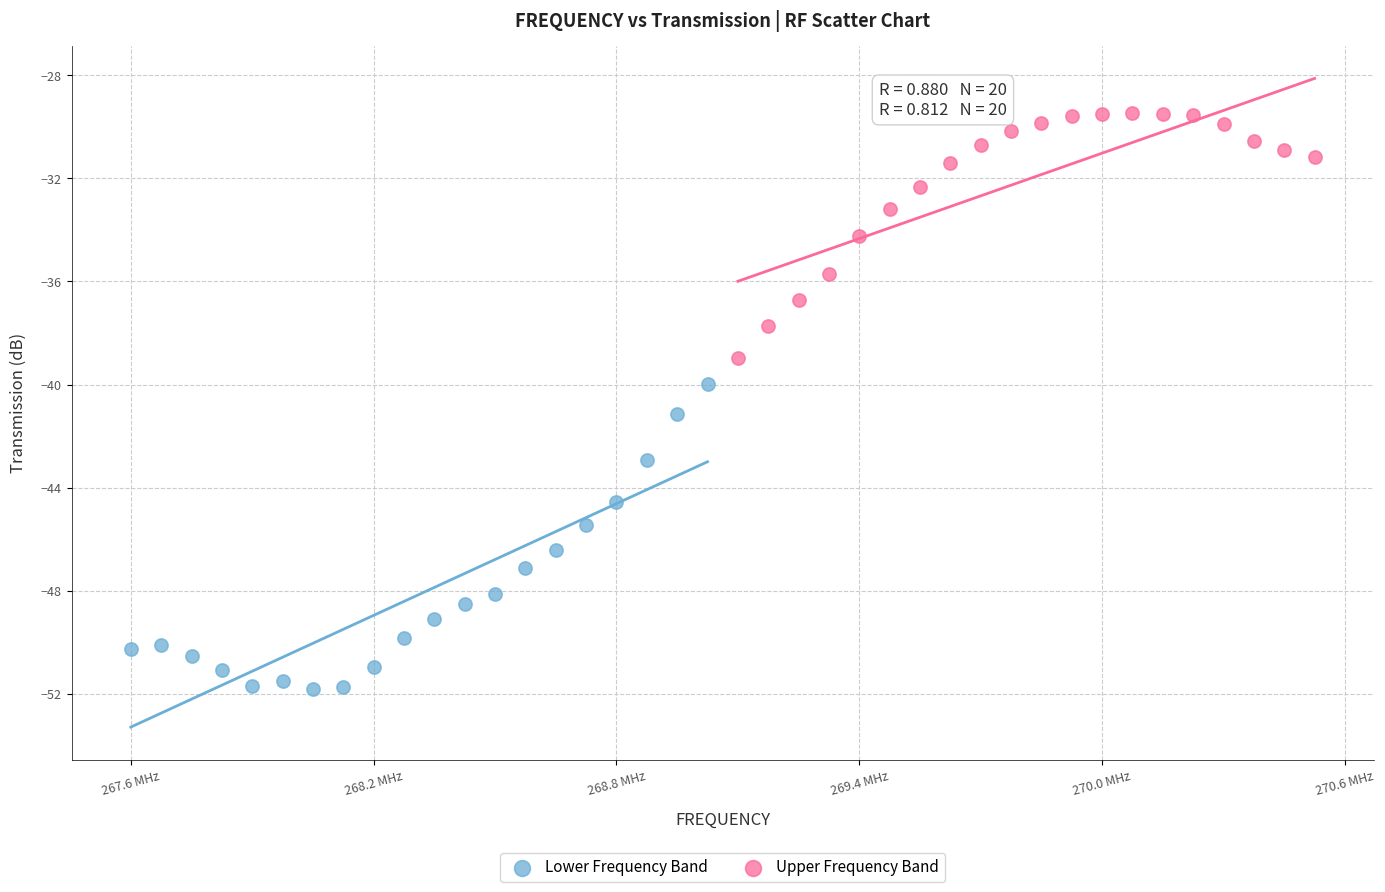

Which series contains the highest Y value?

Upper Frequency Band